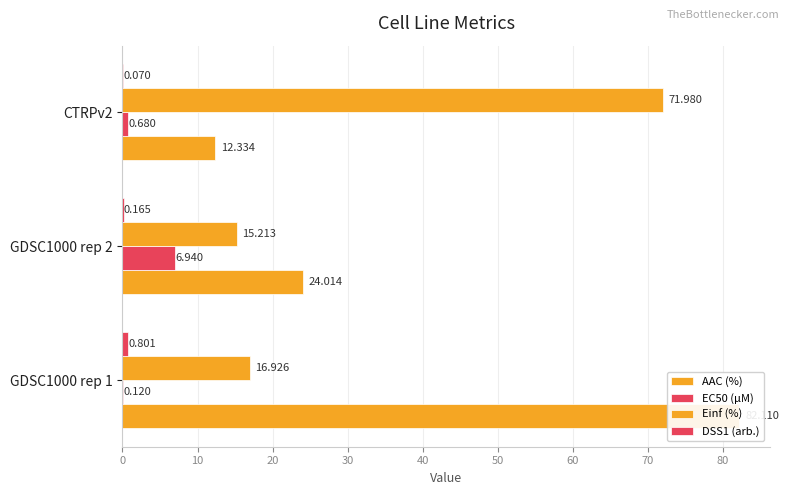

Reading left to right, what are all the values shown in this chart?

AAC (%): 82.1	24.0	12.3
EC50 (µM): 0.1	6.9	0.7
Einf (%): 16.9	15.2	72.0
DSS1 (arb.): 0.8	0.2	0.1